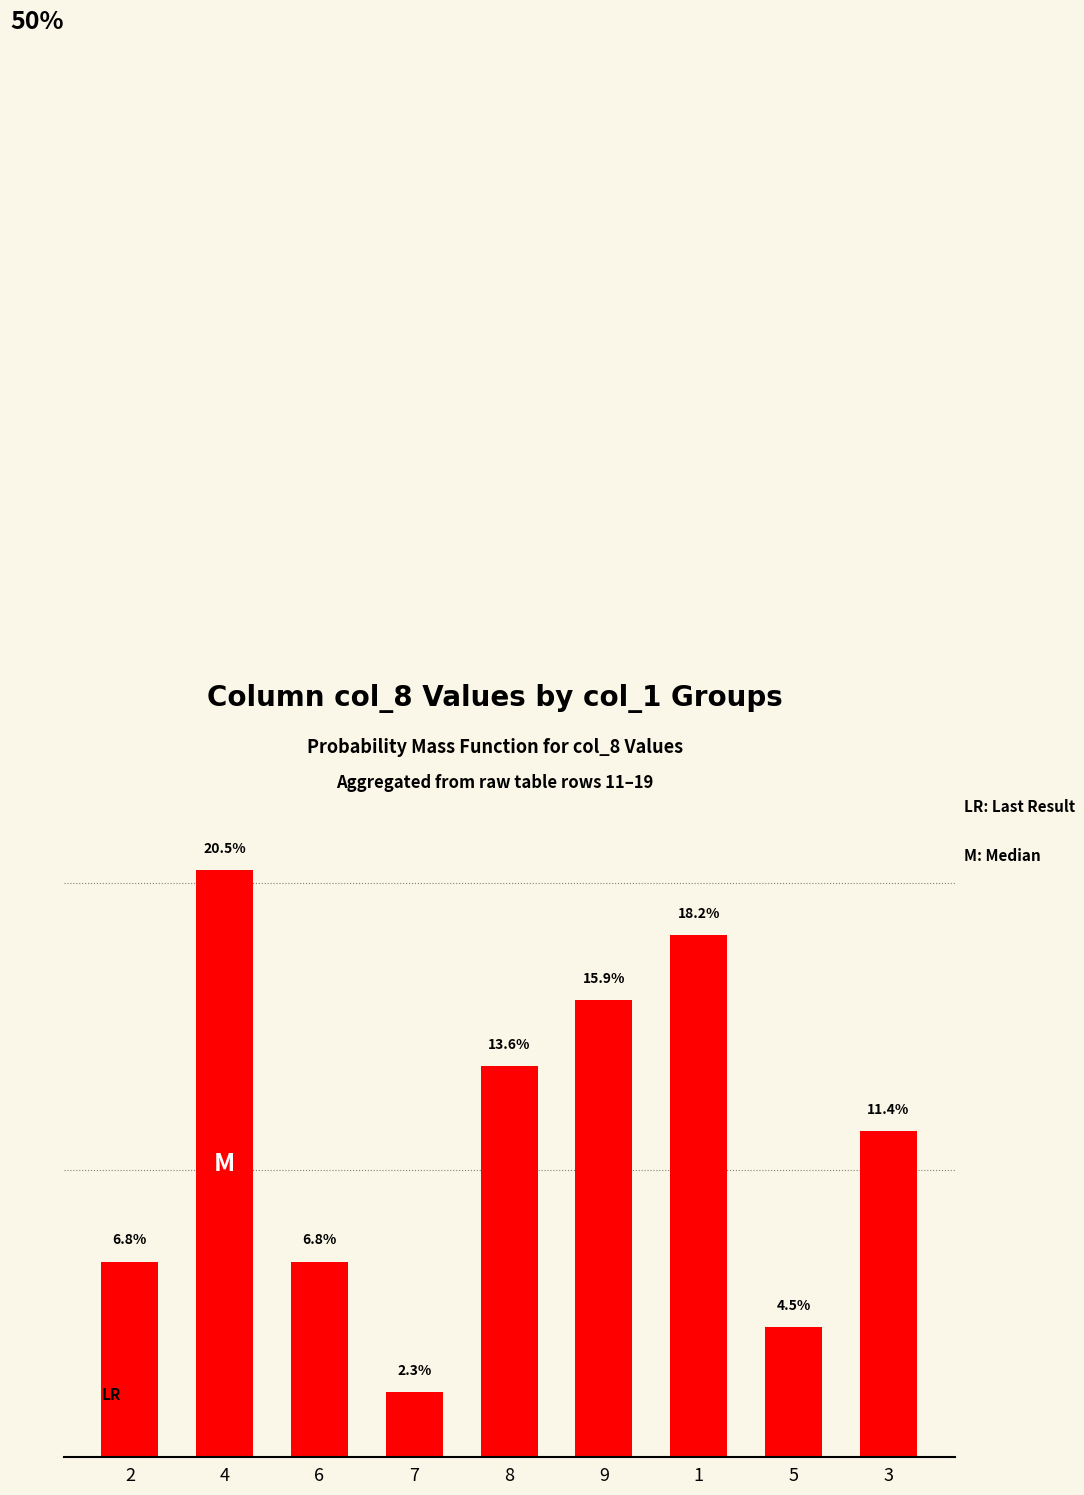

Does the chart contain any negative values?

No